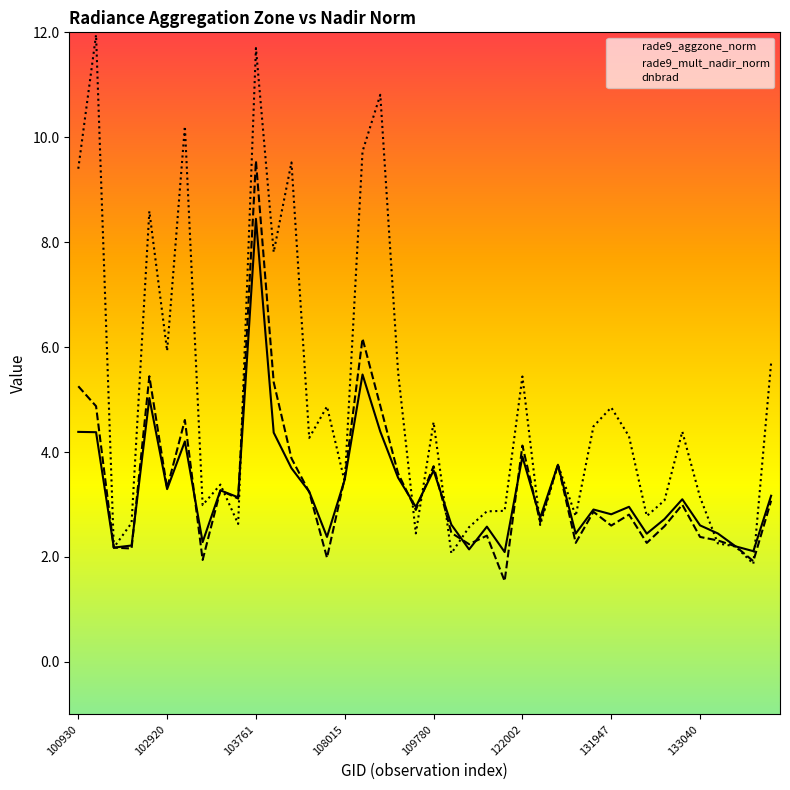

At which label does dnbrad first exceed 4?

100930